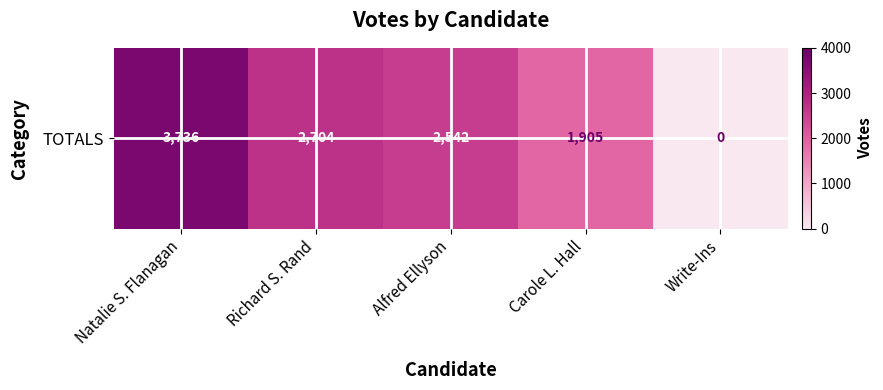

Is it true that the value at Alfred Ellyson is 2542?

True